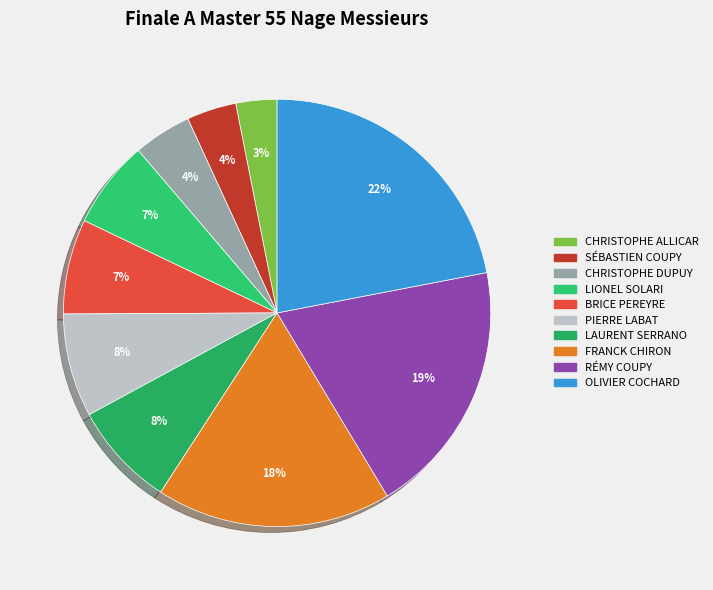

Which category has the smallest portion of the pie?

CHRISTOPHE ALLICAR